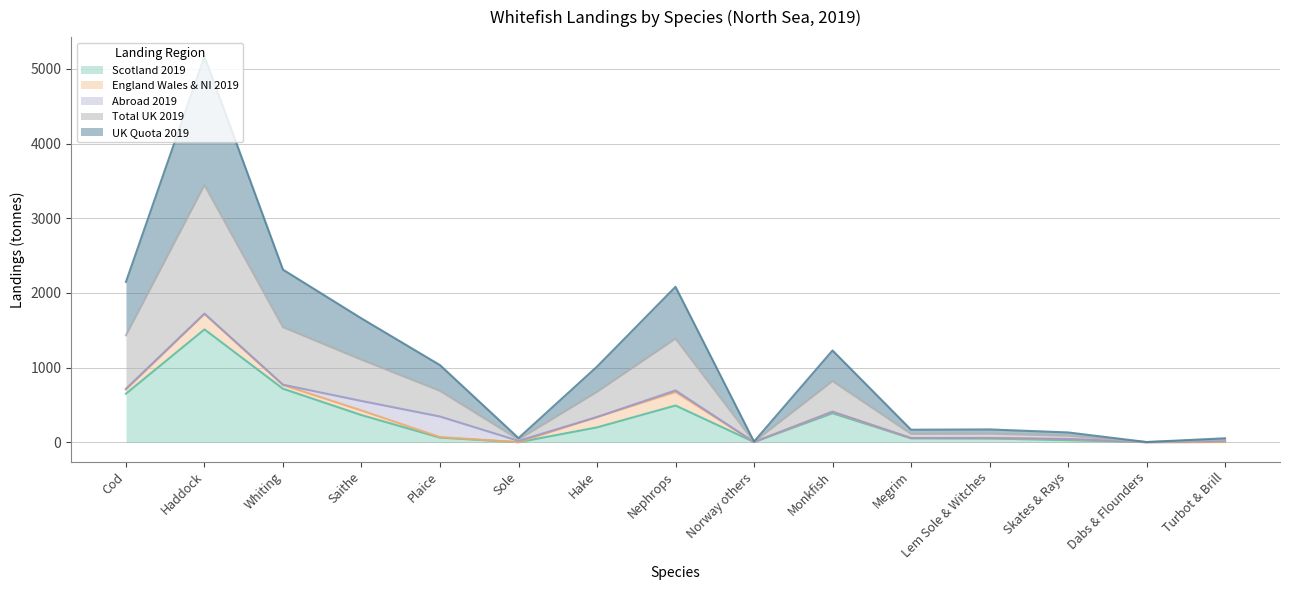

What is the minimum value for Total UK 2019?

2.8